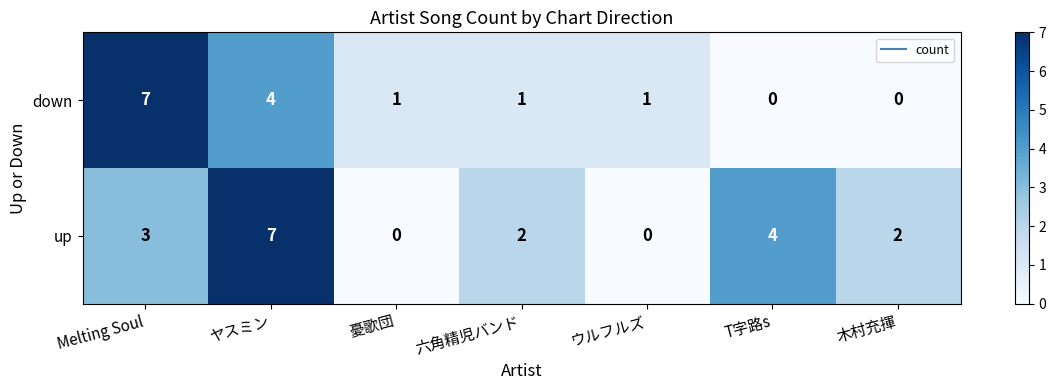

Reading left to right, what are all the values shown in this chart?

down: 7	4	1	1	1	0	0
up: 3	7	0	2	0	4	2